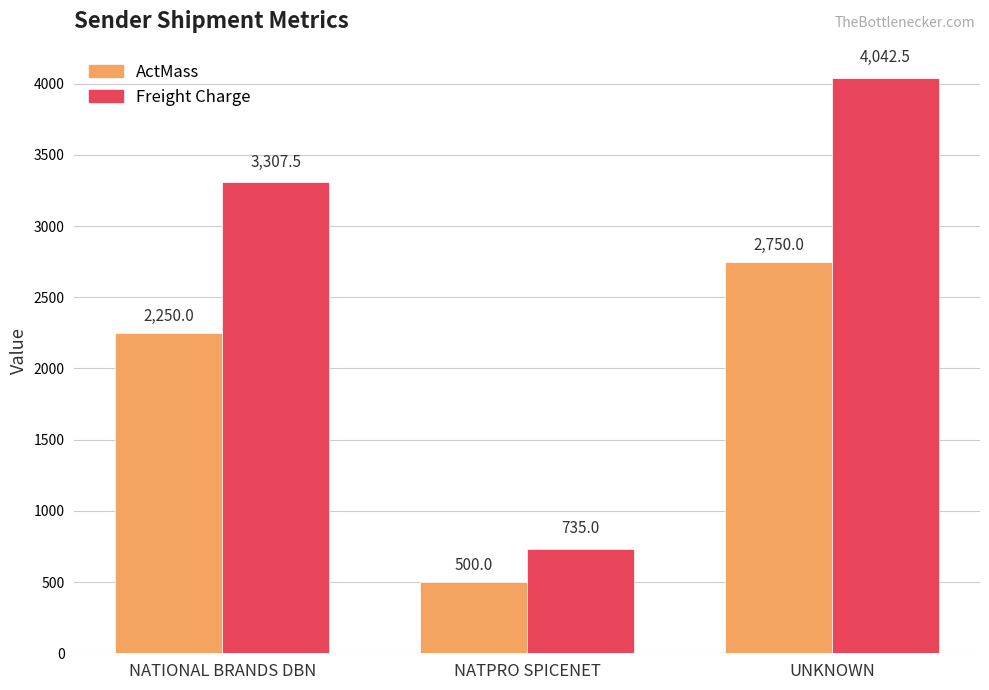

Reading left to right, what are all the values shown in this chart?

ActMass: 2250.0	500.0	2750.0
Freight Charge: 3307.5	735.0	4042.5